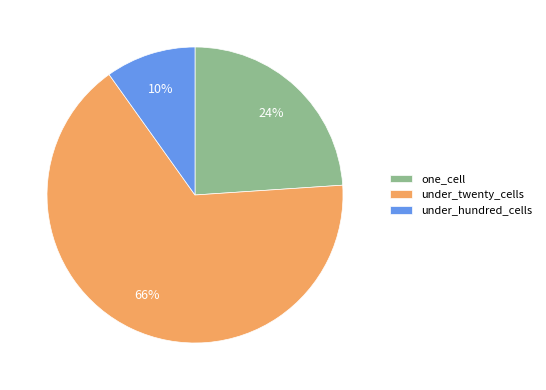

Which has a higher value, under_twenty_cells or under_hundred_cells?

under_twenty_cells